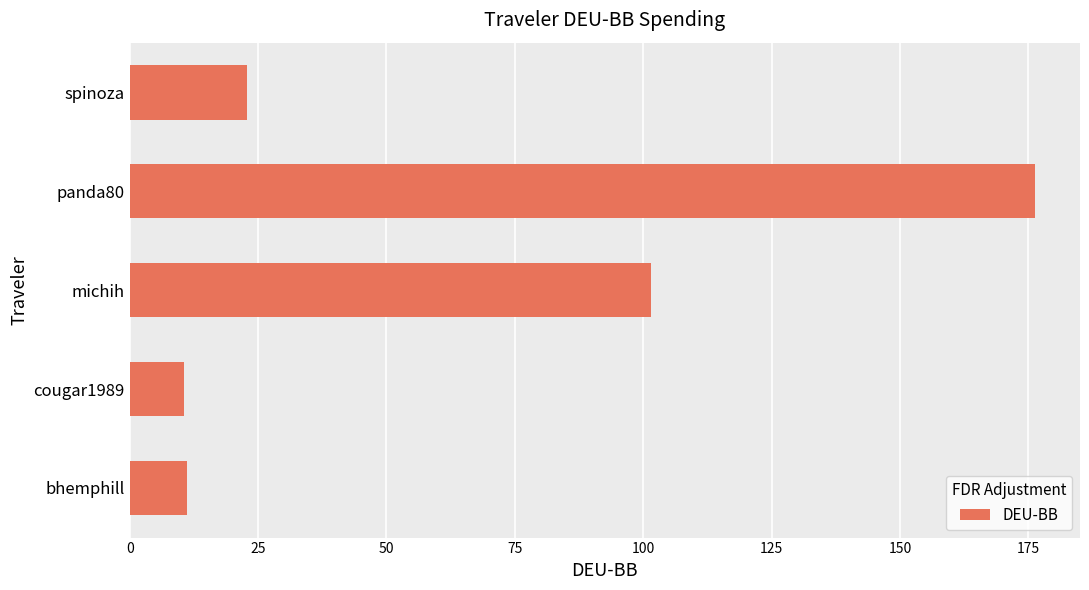

What is the difference between the second highest and minimum values?

91.0